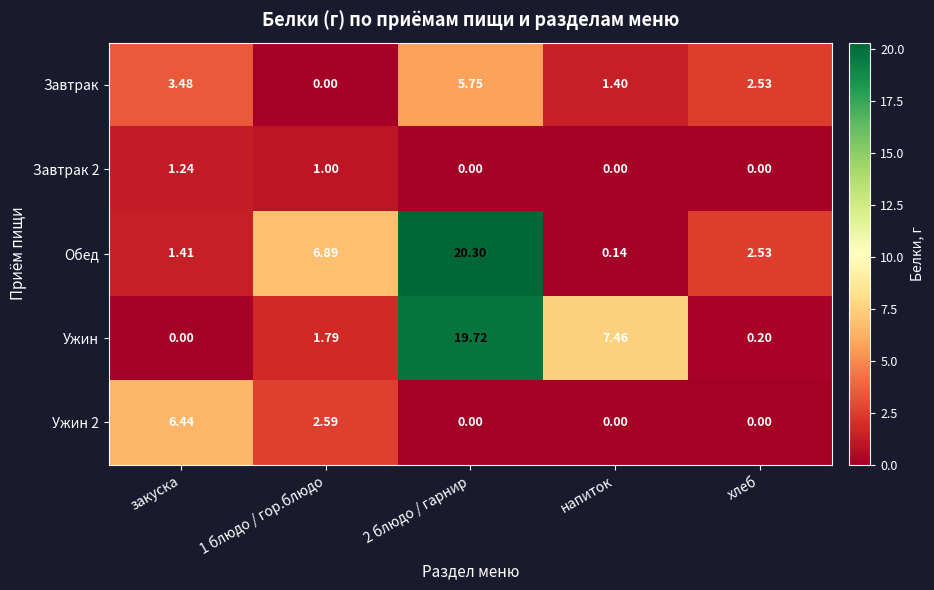

At how many categories does at least one series exceed 12?

1